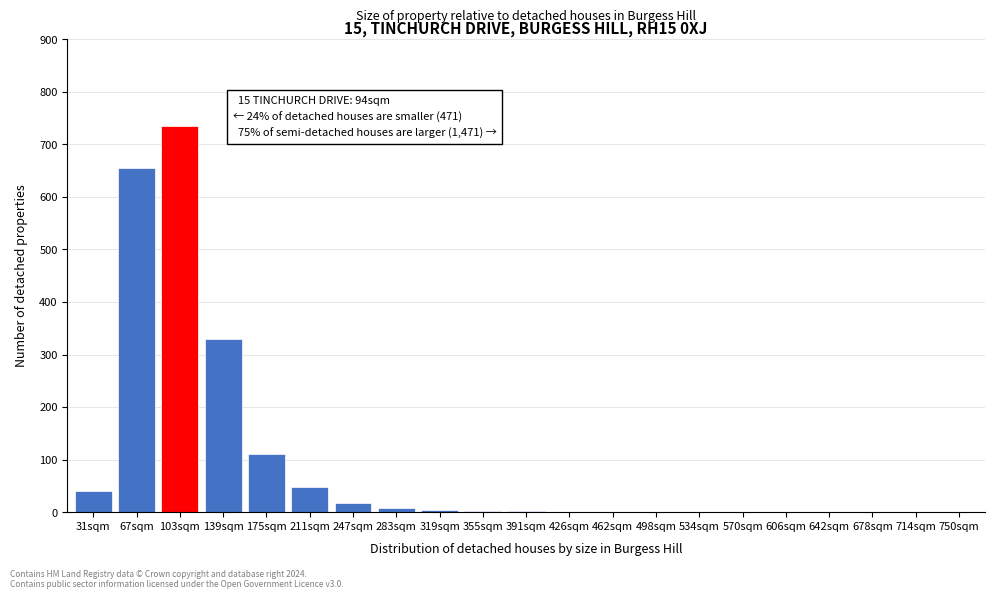

What is the change in value from 211sqm to 606sqm?

-48